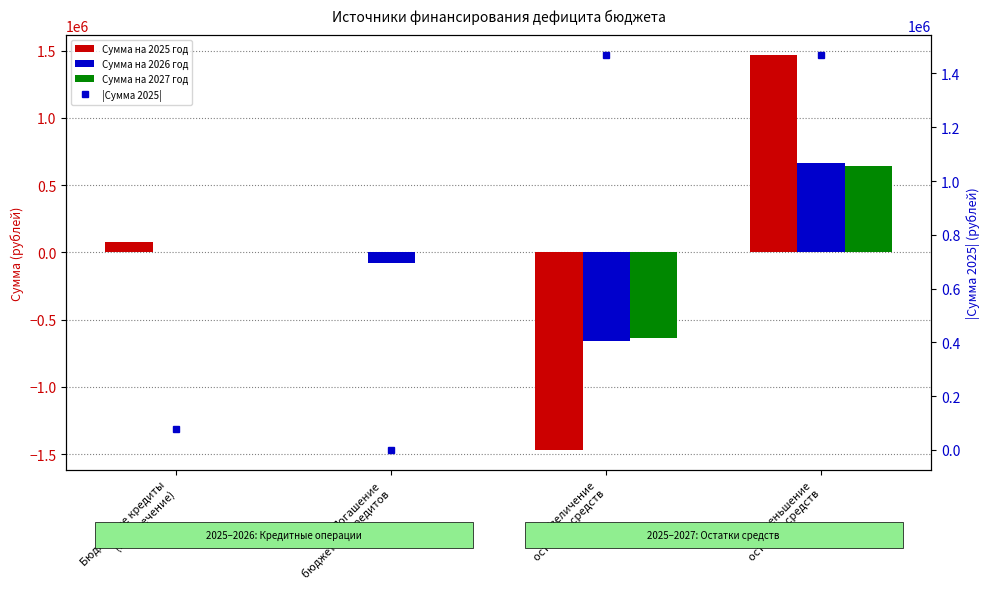

How many groups of bars are there?

4